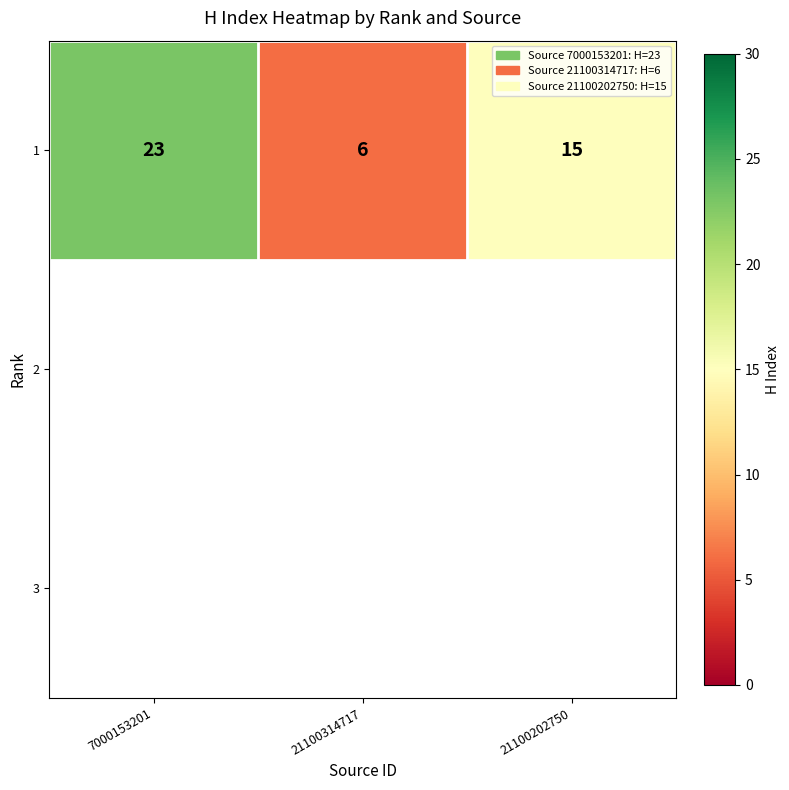

Count the number of categories in the chart.

3